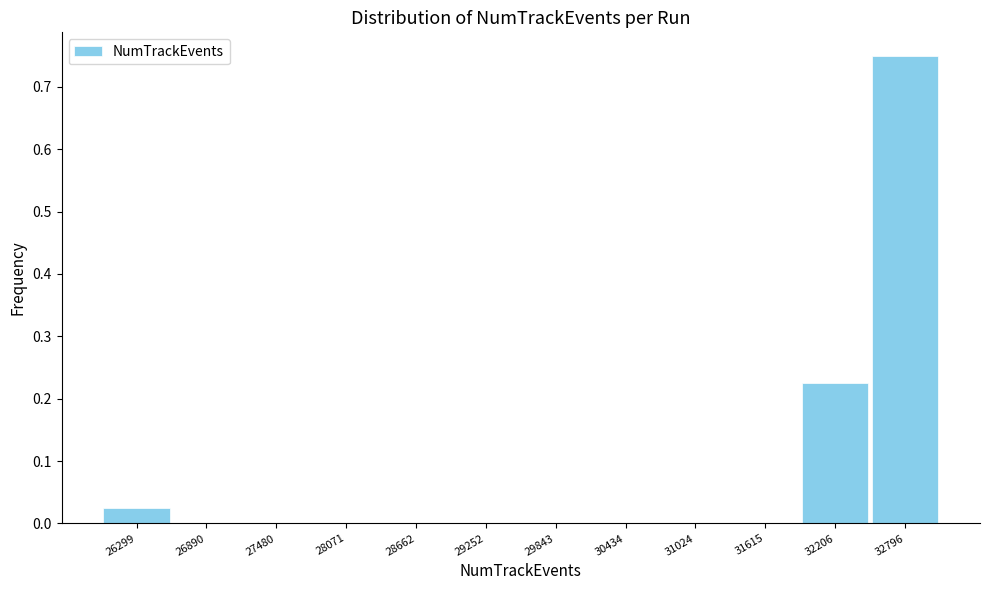

Reading left to right, list every bar in this chart as the range it spans on the x-axis followed by its height. Neither the bar edges nor the heights are printed on the chart, so give them approximately, as read against the axes.

26000 to 26600: 0.03
26600 to 27200: 0
27200 to 27800: 0
27800 to 28400: 0
28400 to 29000: 0
29000 to 29500: 0
29500 to 30100: 0
30100 to 30700: 0
30700 to 31300: 0
31300 to 31900: 0
31900 to 32500: 0.23
32500 to 33100: 0.75